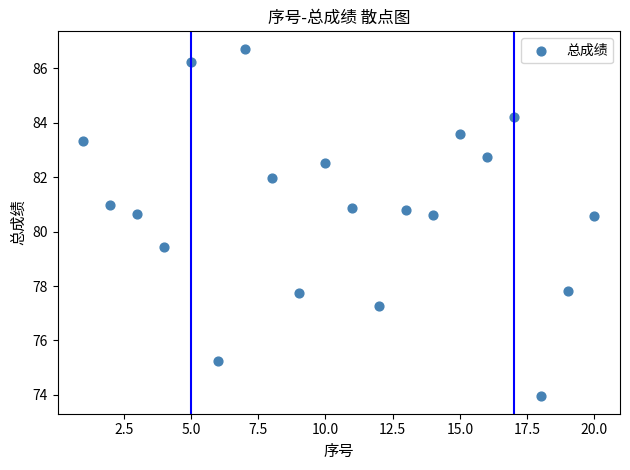

What is the range of X values (max minus min)?

19.0